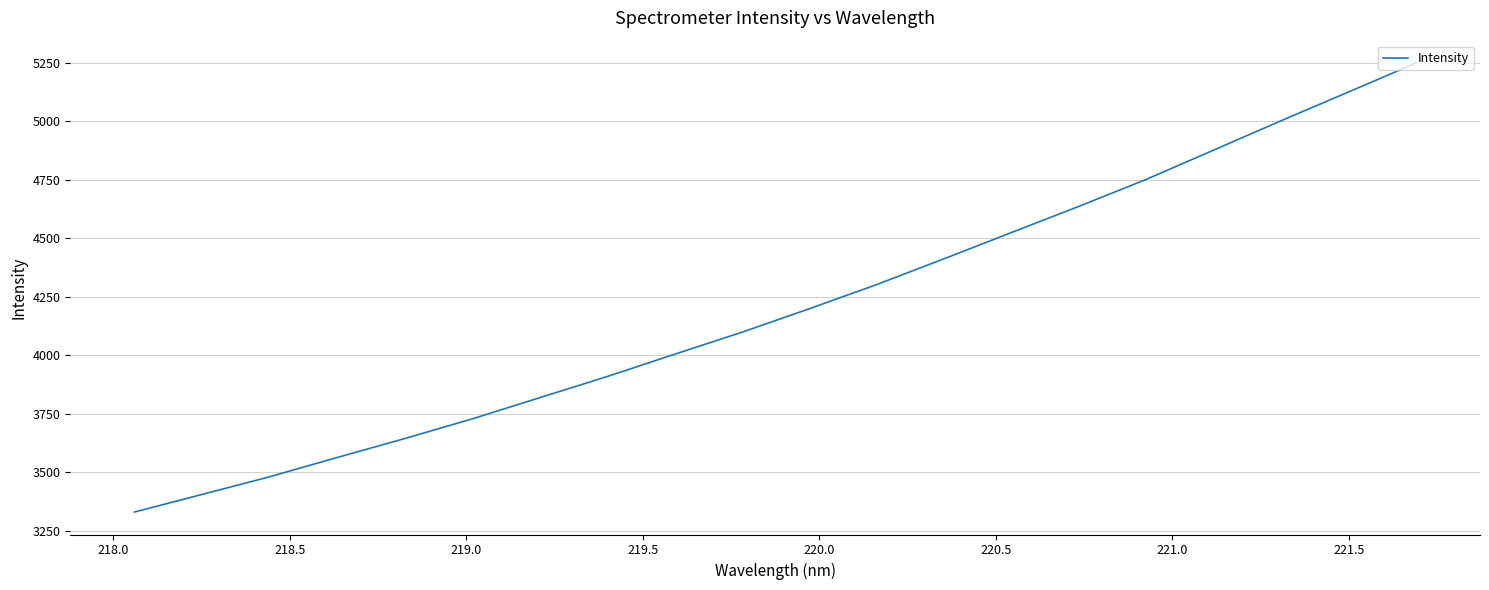

What is the minimum value shown in the chart?

3329.2